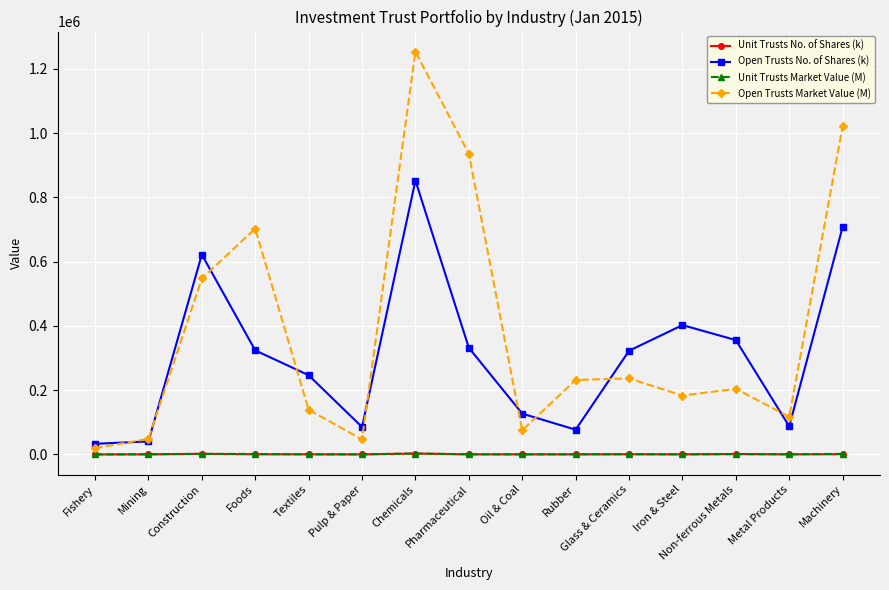

What is the sum of all Open Trusts No. of Shares (k) values?

4616426